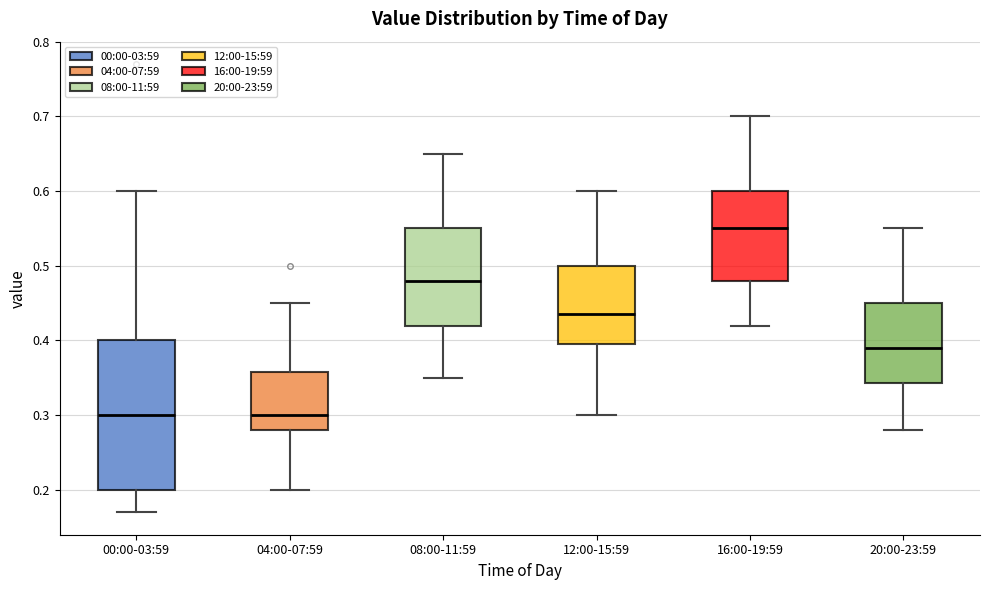

Reading left to right, read every box against the y-axis: the position of its median line, the range the box covers, and the ends of its whiskers. The values are not printed on the chart, so give them approximately, as read against the axis.

00:00-03:59: median 0.30, box 0.20 to 0.40, whiskers 0.17 to 0.60
04:00-07:59: median 0.30, box 0.28 to 0.36, whiskers 0.20 to 0.45
08:00-11:59: median 0.48, box 0.42 to 0.55, whiskers 0.35 to 0.65
12:00-15:59: median 0.44, box 0.40 to 0.50, whiskers 0.30 to 0.60
16:00-19:59: median 0.55, box 0.48 to 0.60, whiskers 0.42 to 0.70
20:00-23:59: median 0.39, box 0.34 to 0.45, whiskers 0.28 to 0.55